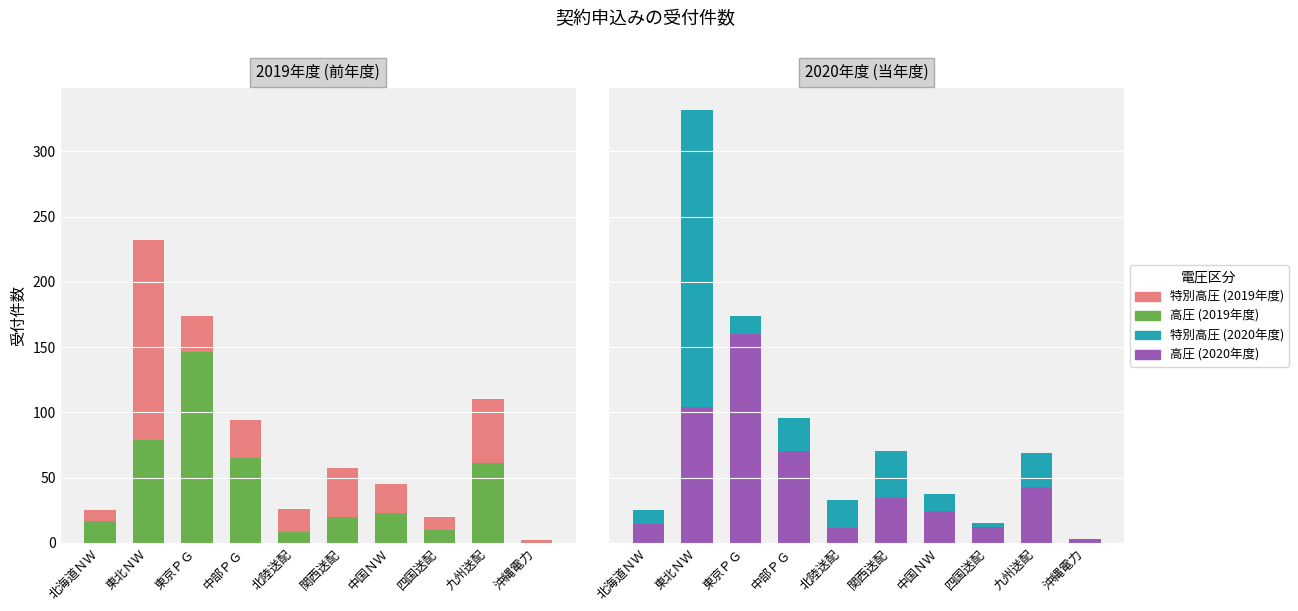

What are all the series names shown in the legend?

高圧, 特別高圧